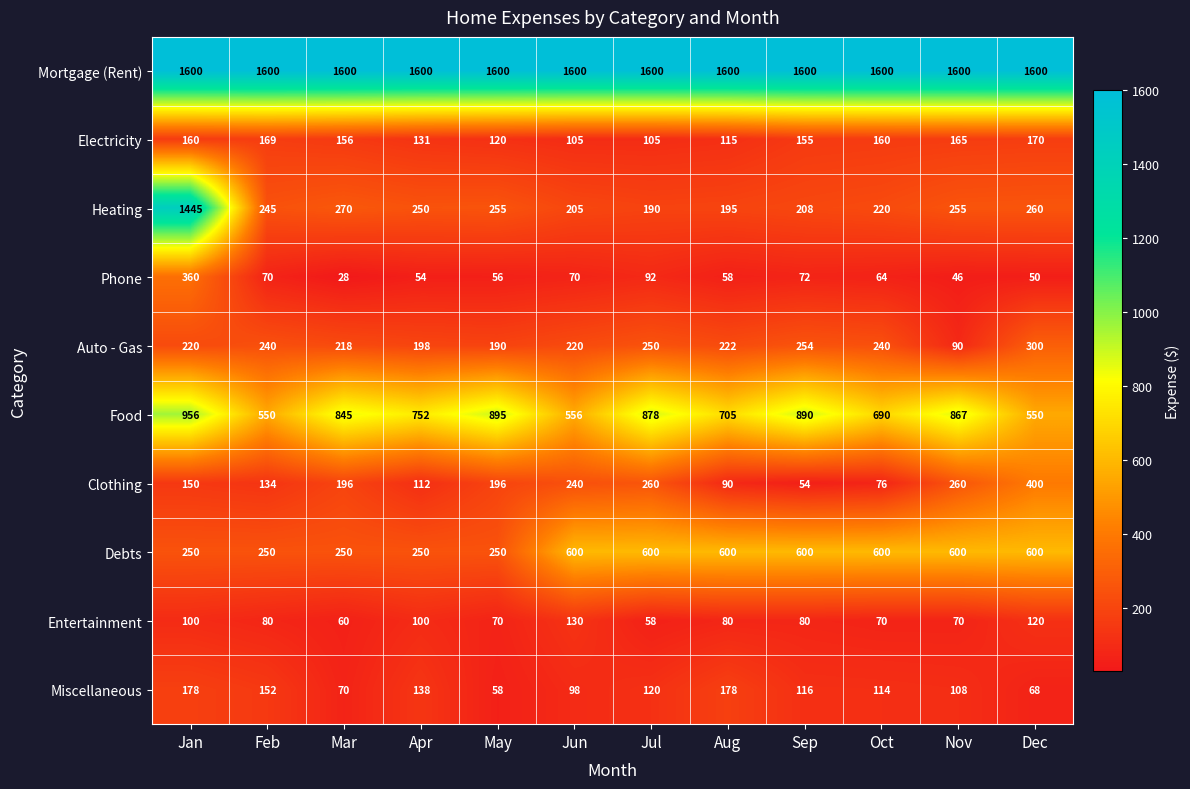

Is it true that Entertainment equals 103 at Nov?

False